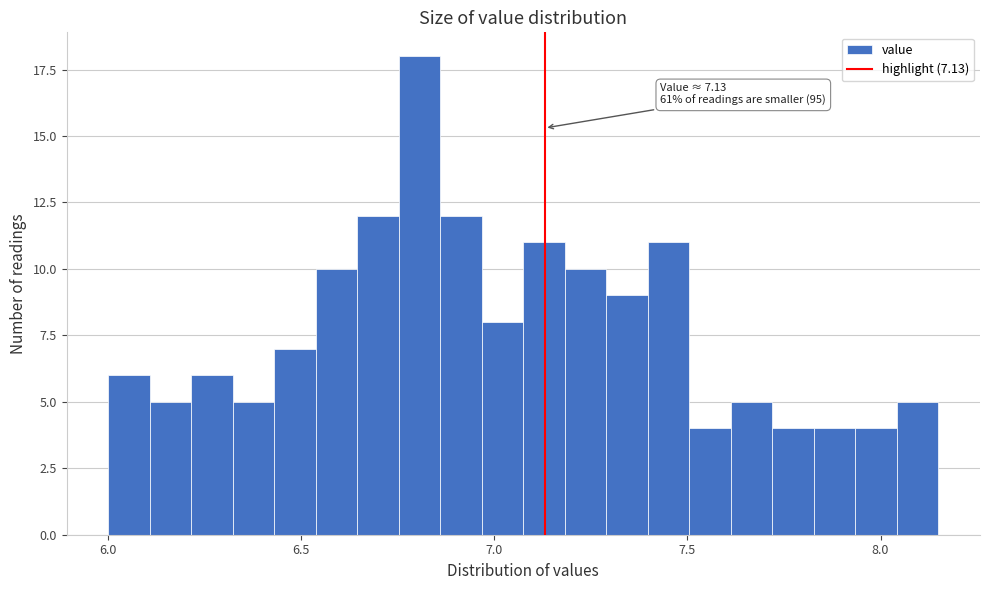

Around what value on the x-axis is the tallest bar? Give the approximate position of its centre, as read against the axis.

6.80